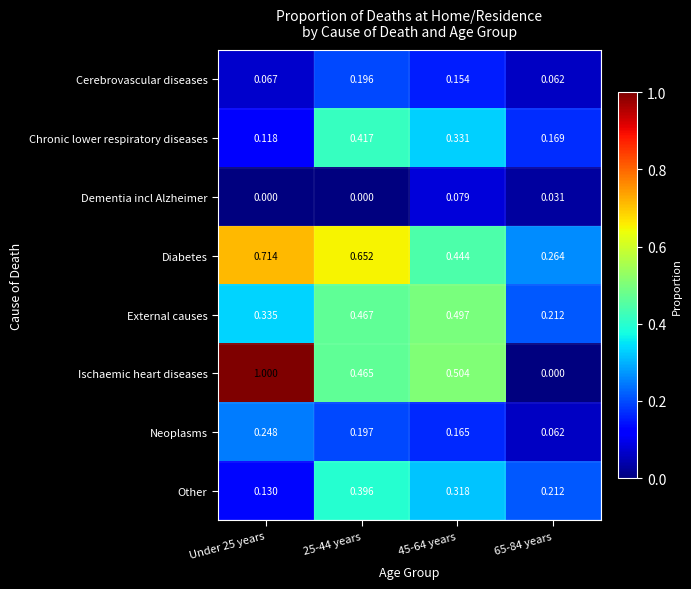

What is the maximum value shown in the chart?

1.0